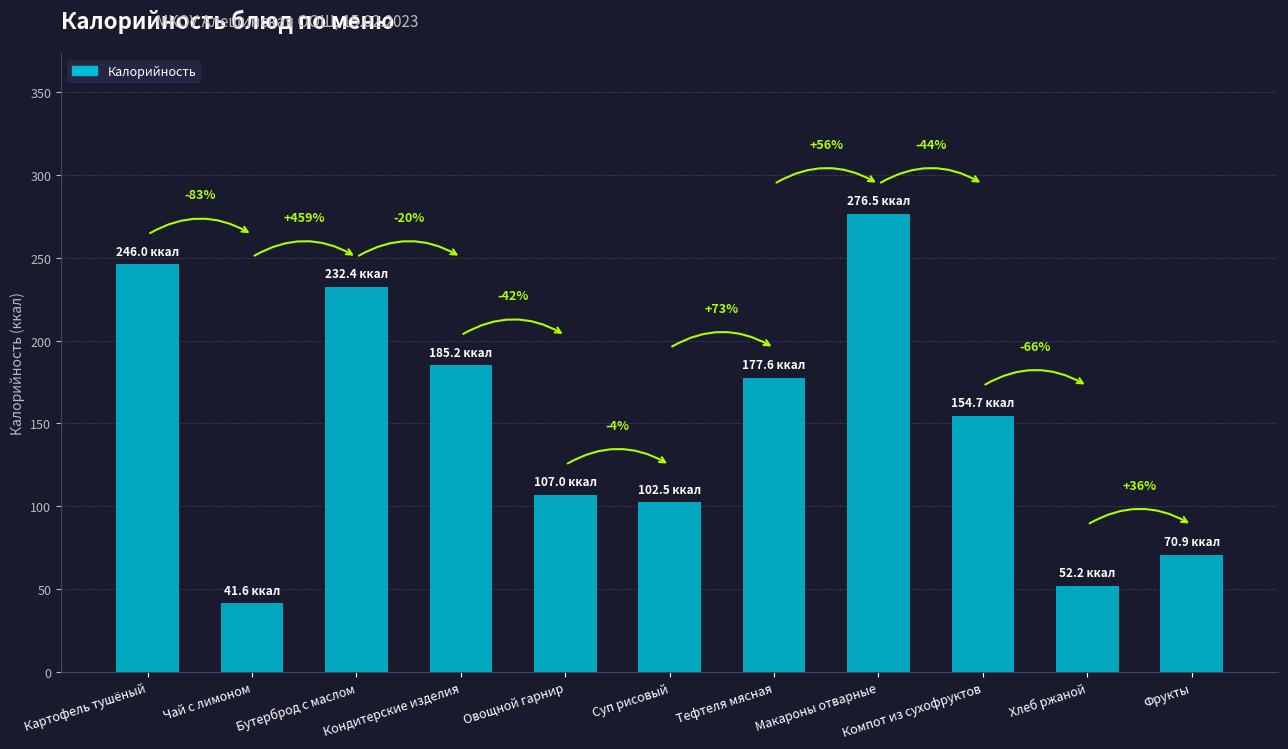

Which has a higher value, Картофель тушёный or Хлеб ржаной?

Картофель тушёный